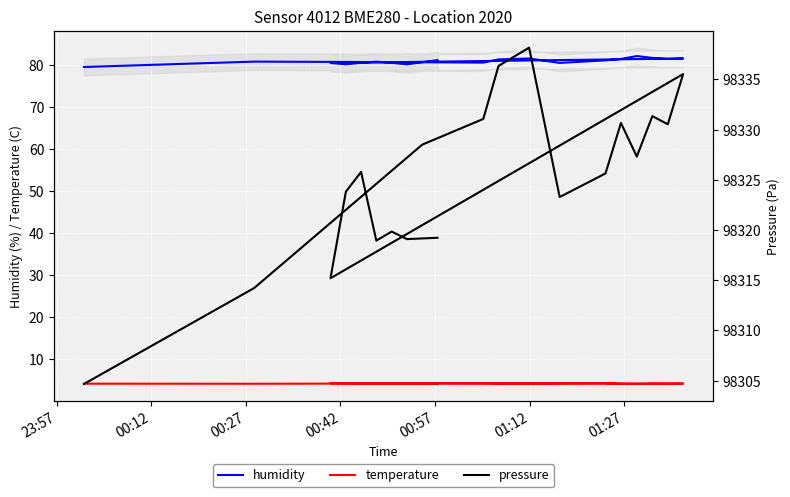

Which series has the largest range (max minus min)?

pressure